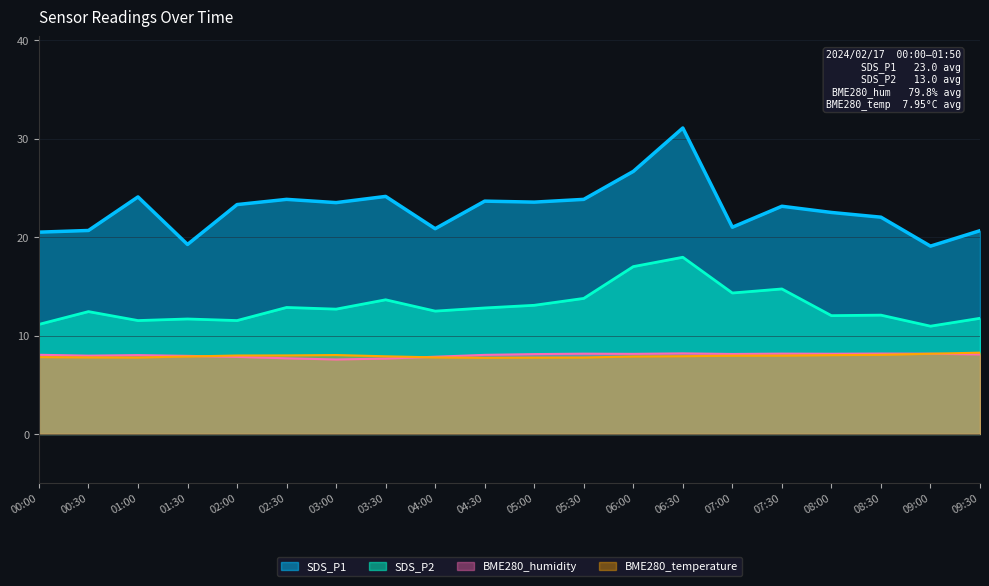

How many data points in SDS_P1 are above 23?

11